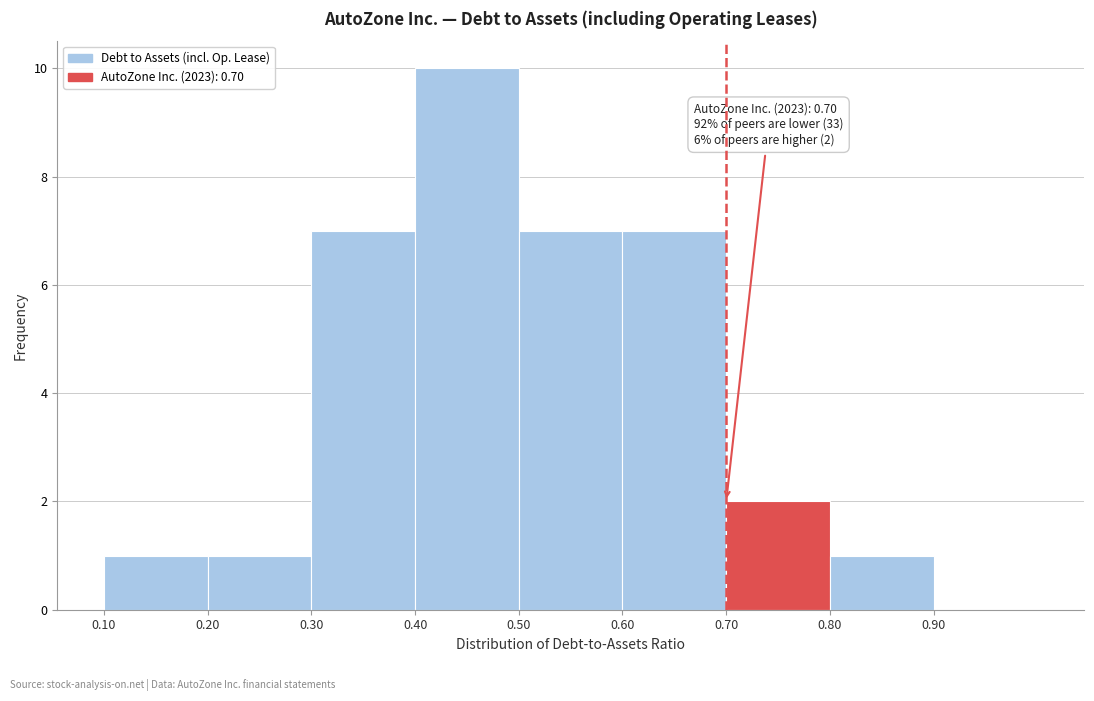

Over which range of the x-axis is the bar tallest?

0.4 to 0.5